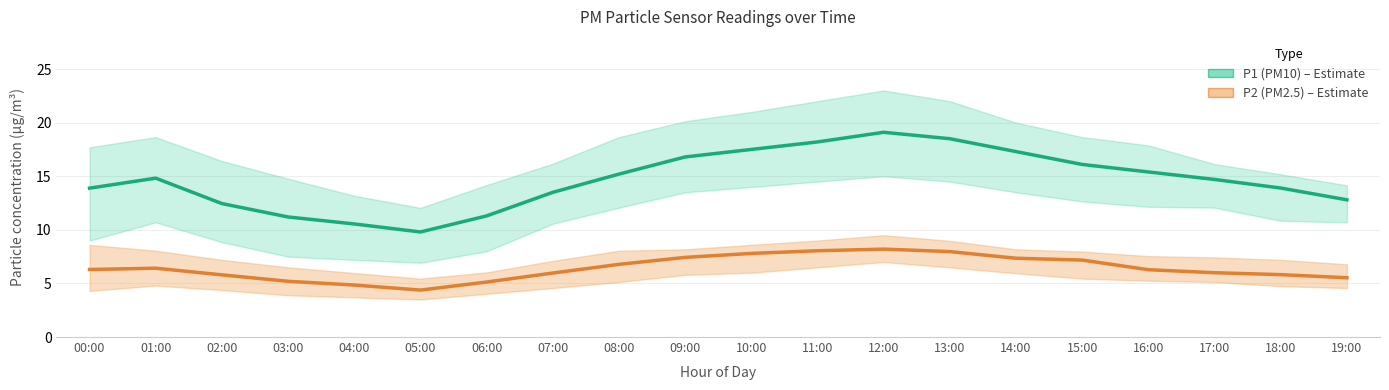

Does the chart have visible grid lines?

Yes